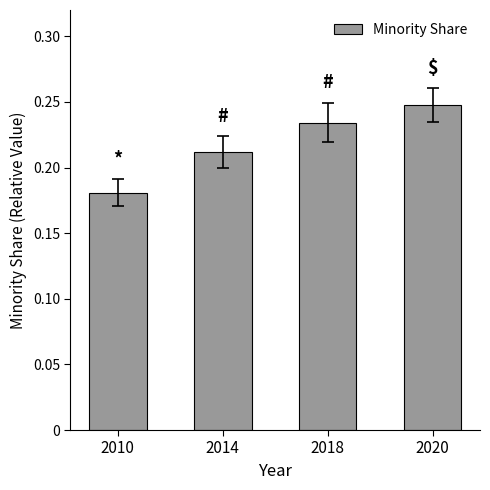

Between 2018 and 2010, which is larger?

2018